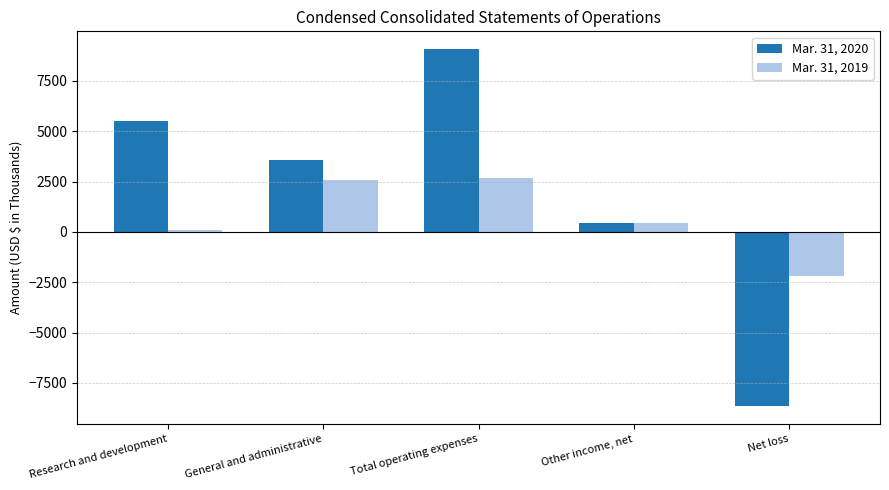

How many values in Mar. 31, 2020 are above zero?

4